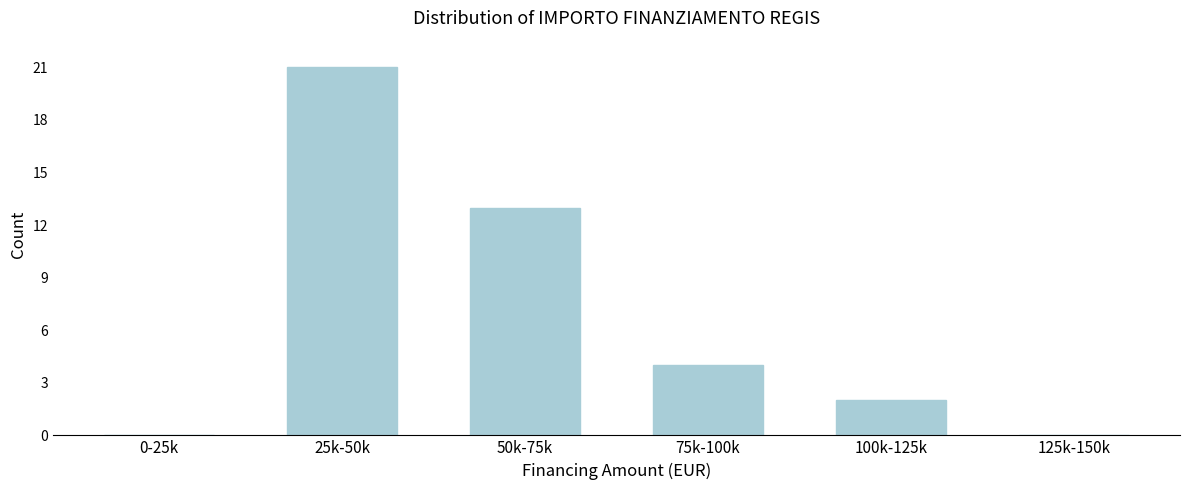

Reading left to right, list all the values displayed in this chart.

0-25k=0	25k-50k=21	50k-75k=13	75k-100k=4	100k-125k=2	125k-150k=0